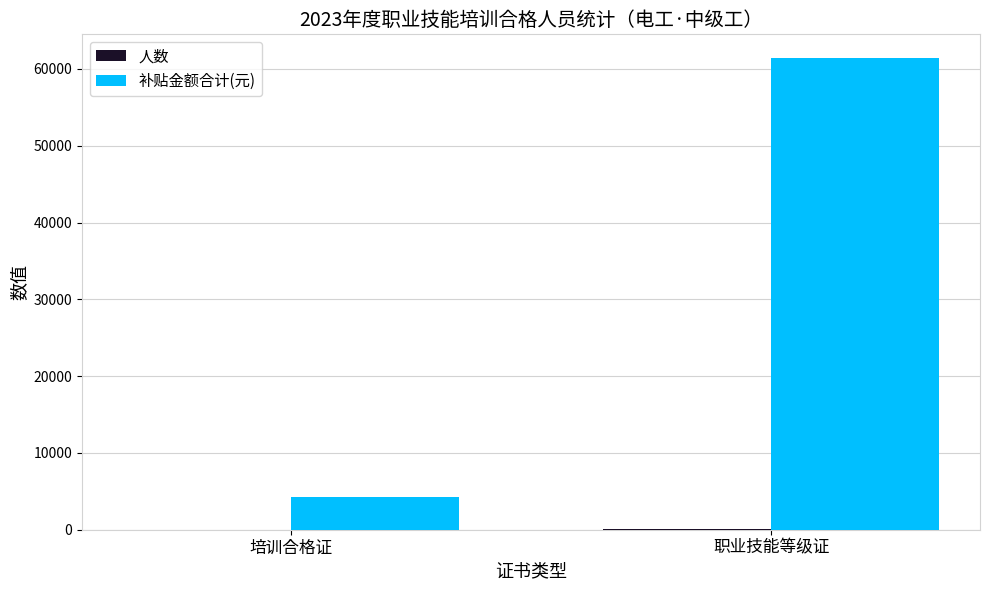

At which category is the sum across all series the highest?

职业技能等级证